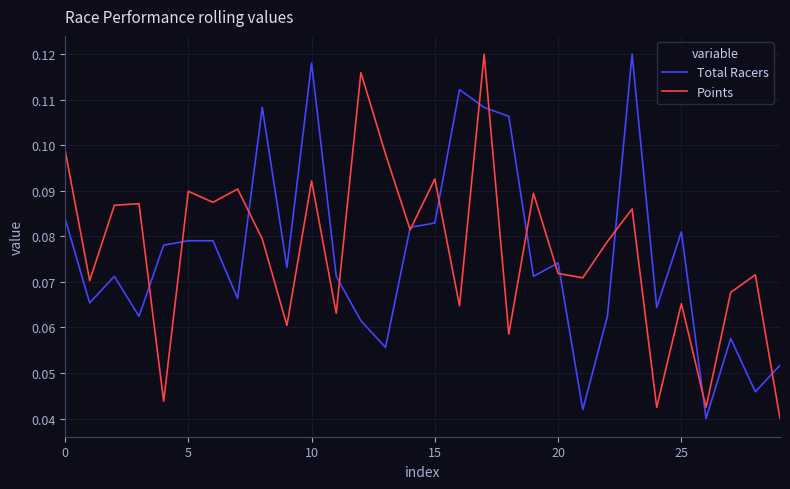

How many intersections are there between Total Racers and Points?

15